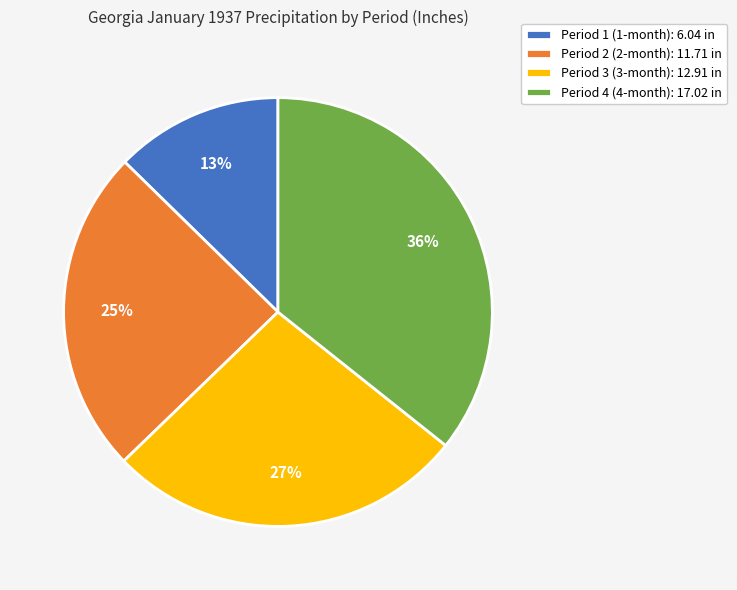

Between Period 4 (4-month): 17.02 in and Period 1 (1-month): 6.04 in, which is larger?

Period 4 (4-month): 17.02 in